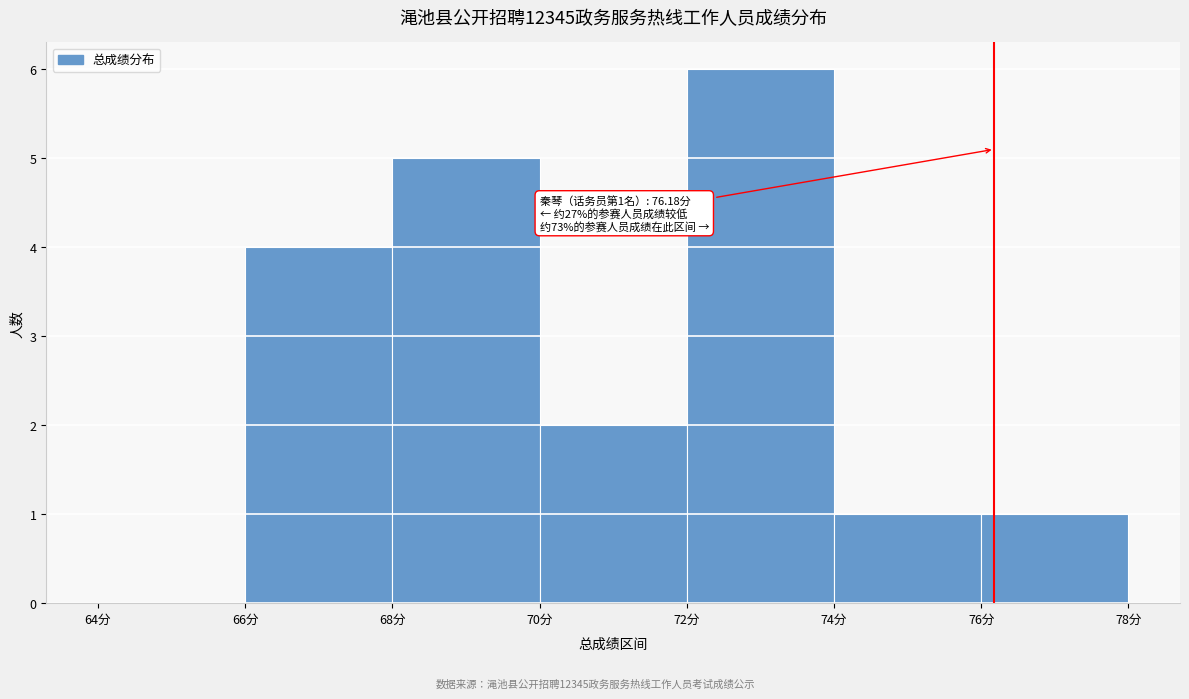

Which range on the x-axis has the tallest bar?

72 to 74